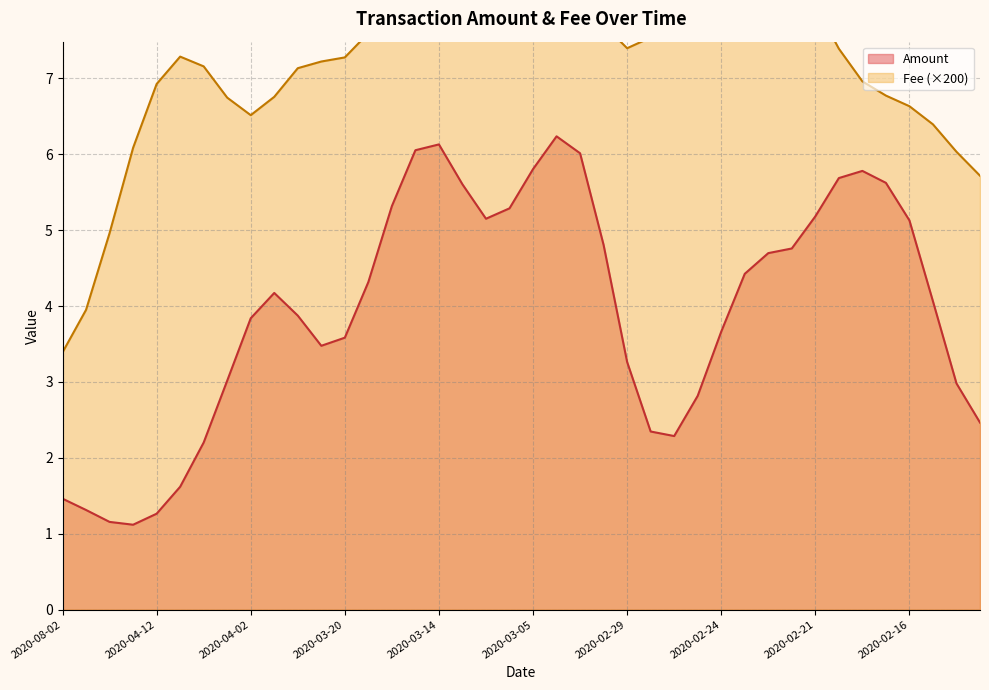

Which series has the largest total across all categories?

Amount